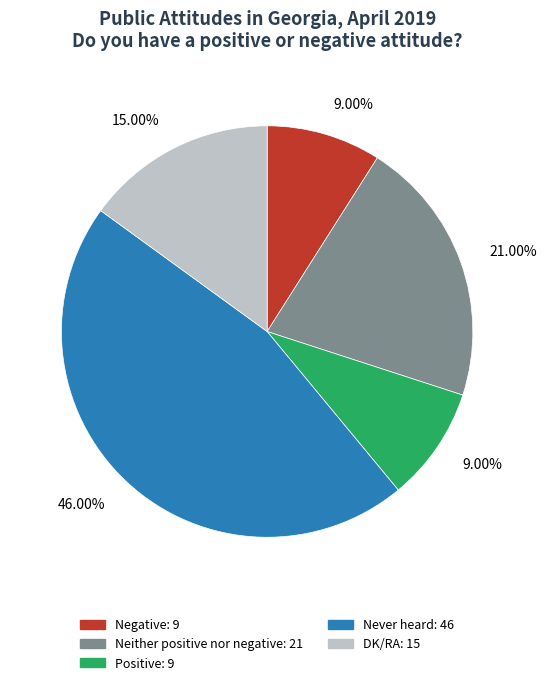

Is it true that Never heard is 46% of the pie?

True